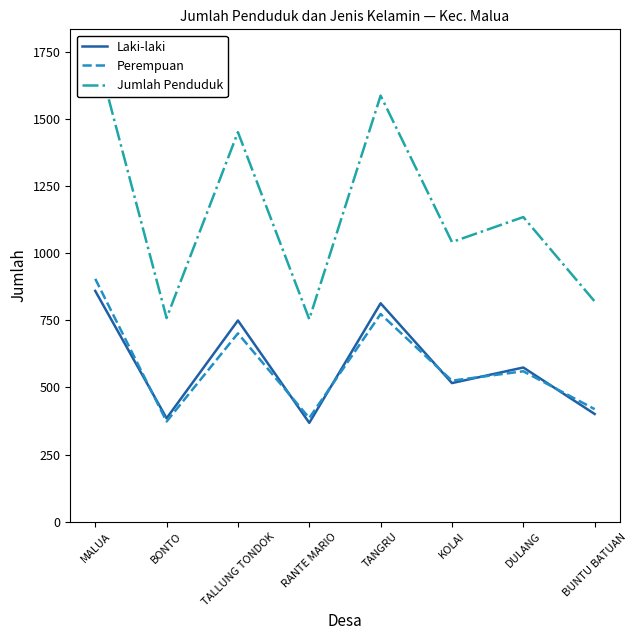

How many lines are shown in the chart?

3